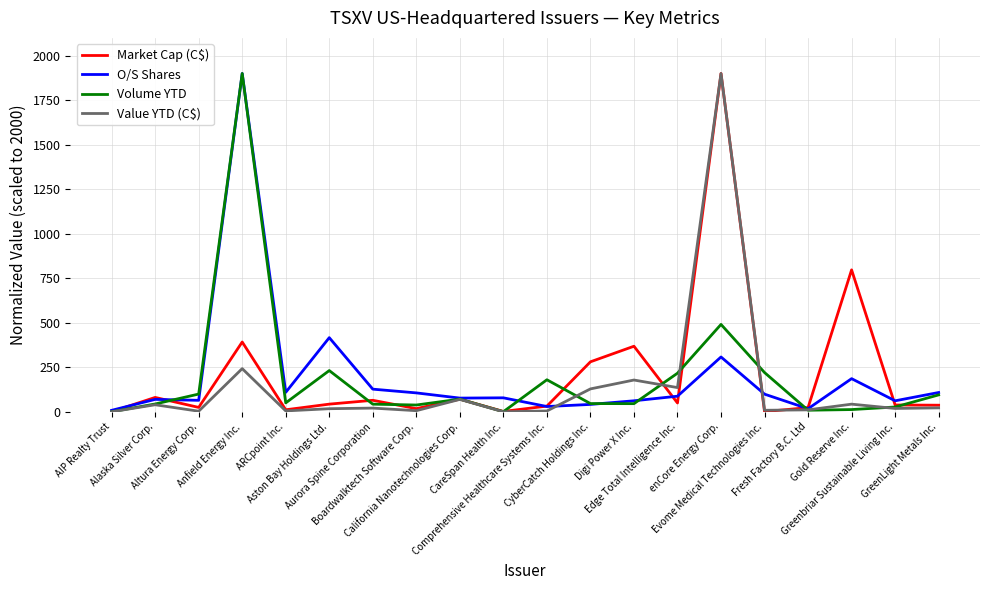

At which label is Market Cap (C$) closest to 950?

Gold Reserve Inc.